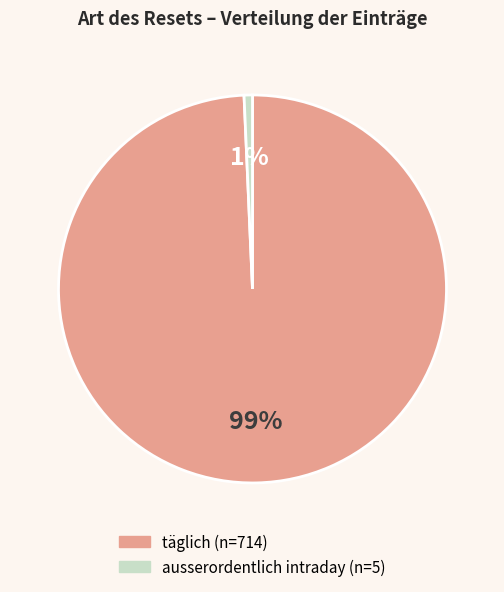

To the nearest percent, what is the average slice percentage?

50%